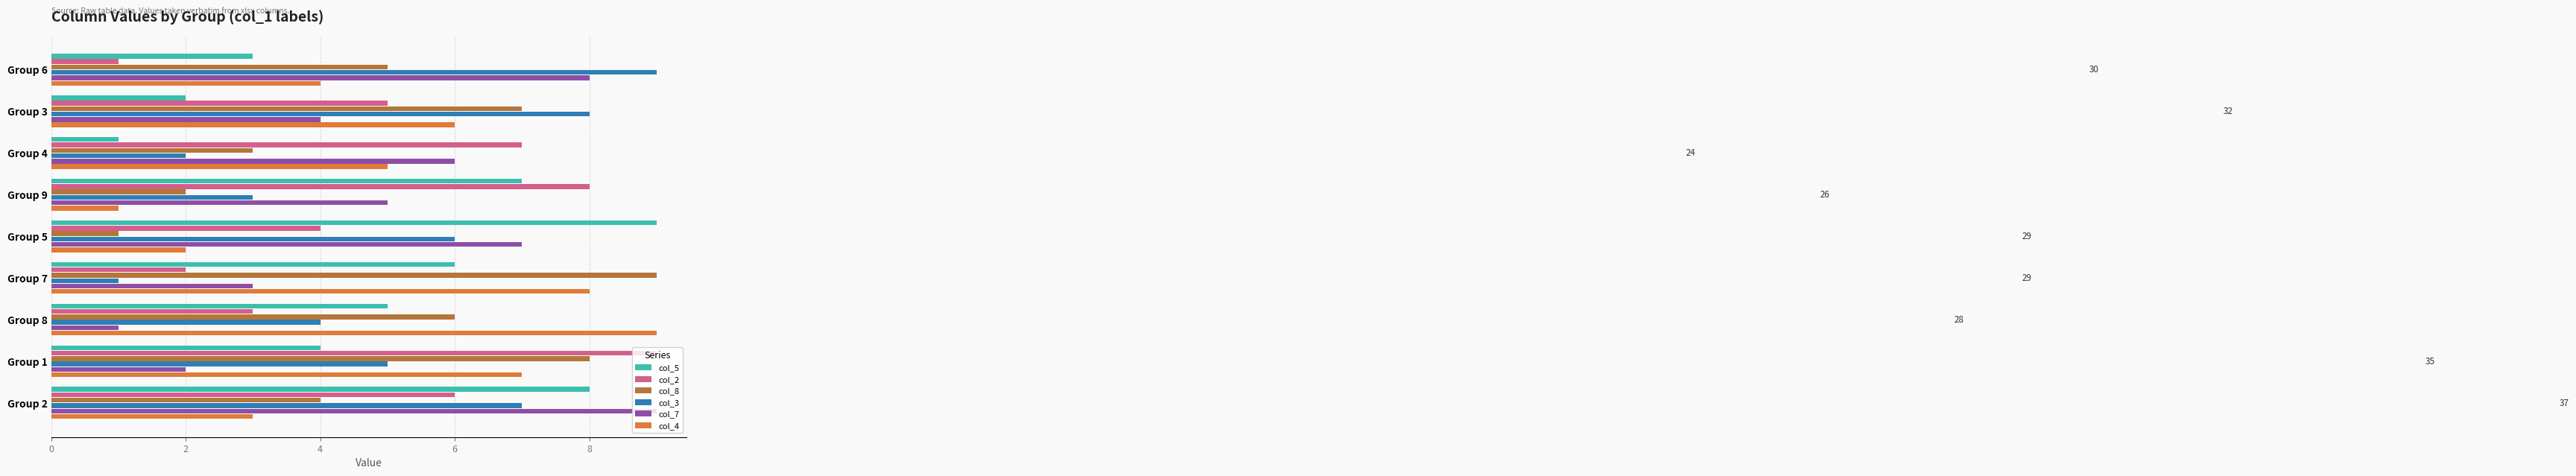

Which category has the lowest value in the col_4 series?

Group 9